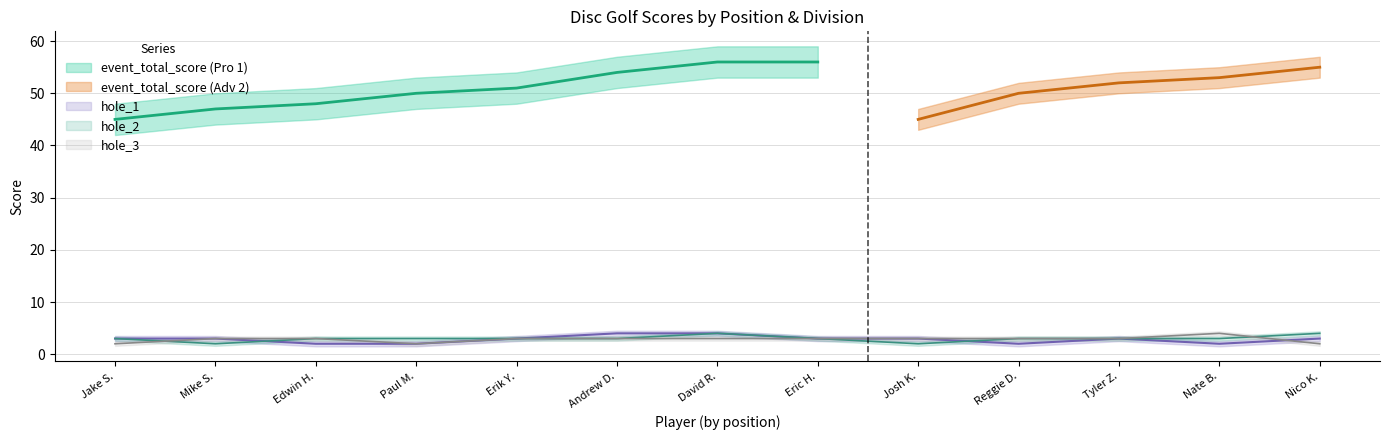

True or false: hole_2 has more than 0 points higher than both neighbors.

True